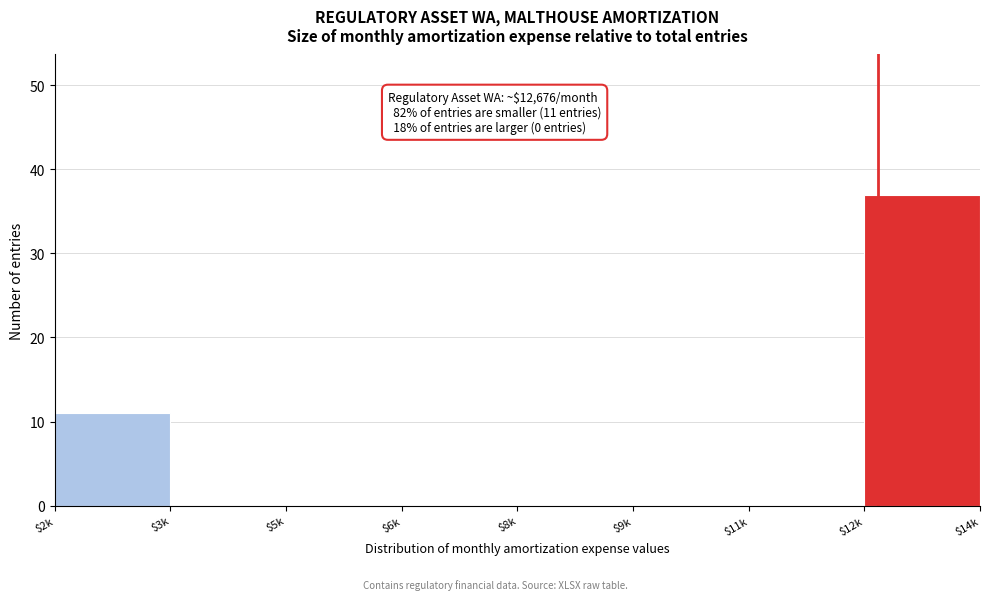

What is the sum of all values?

48